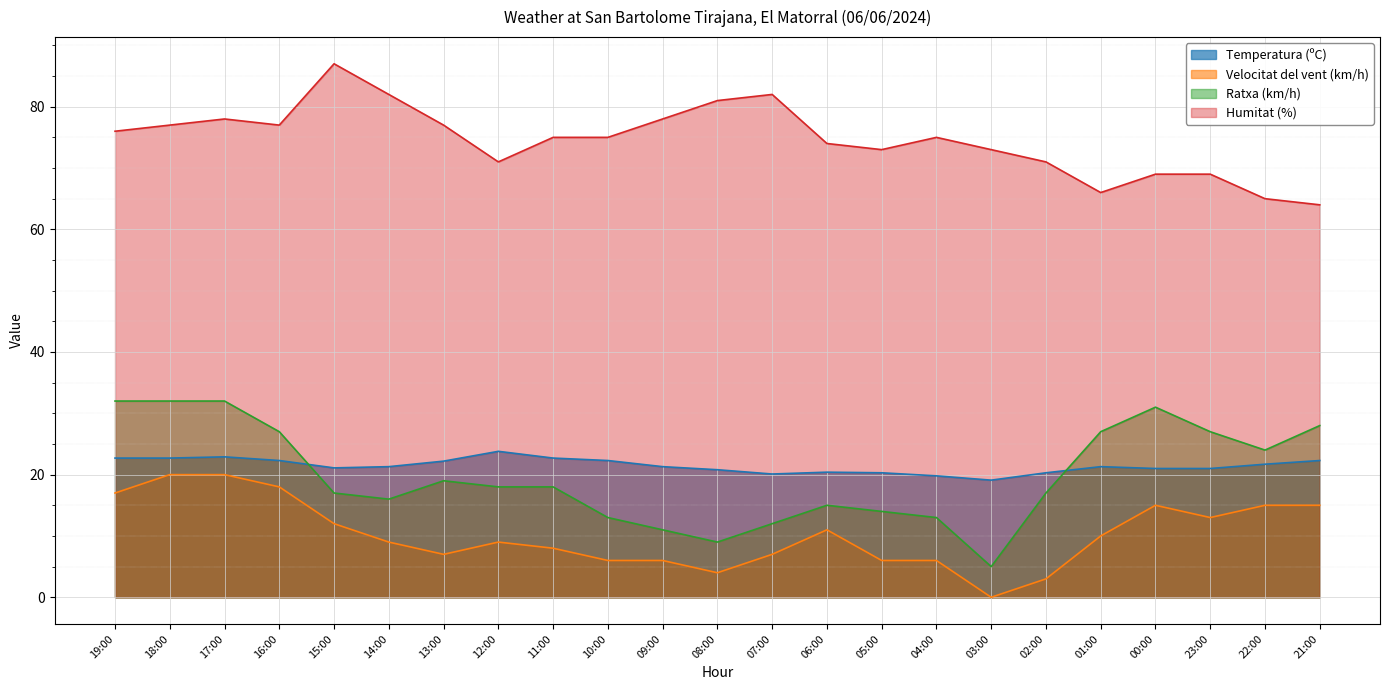

How many lines are shown in the chart?

4